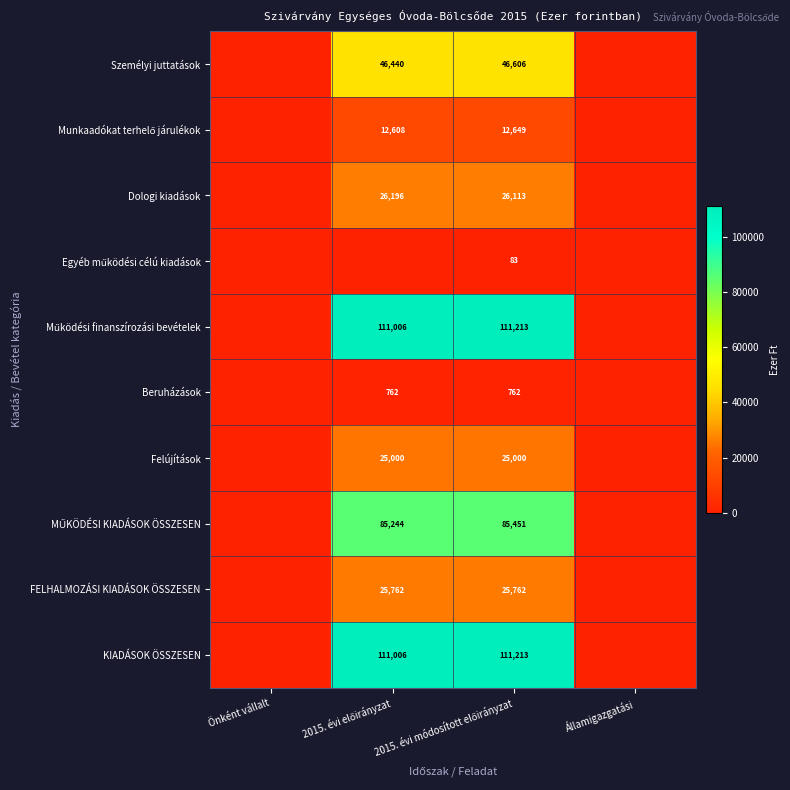

The value of FELHALMOZÁSI KIADÁSOK ÖSSZESEN at Önként vállalt is 0. True or false?

True